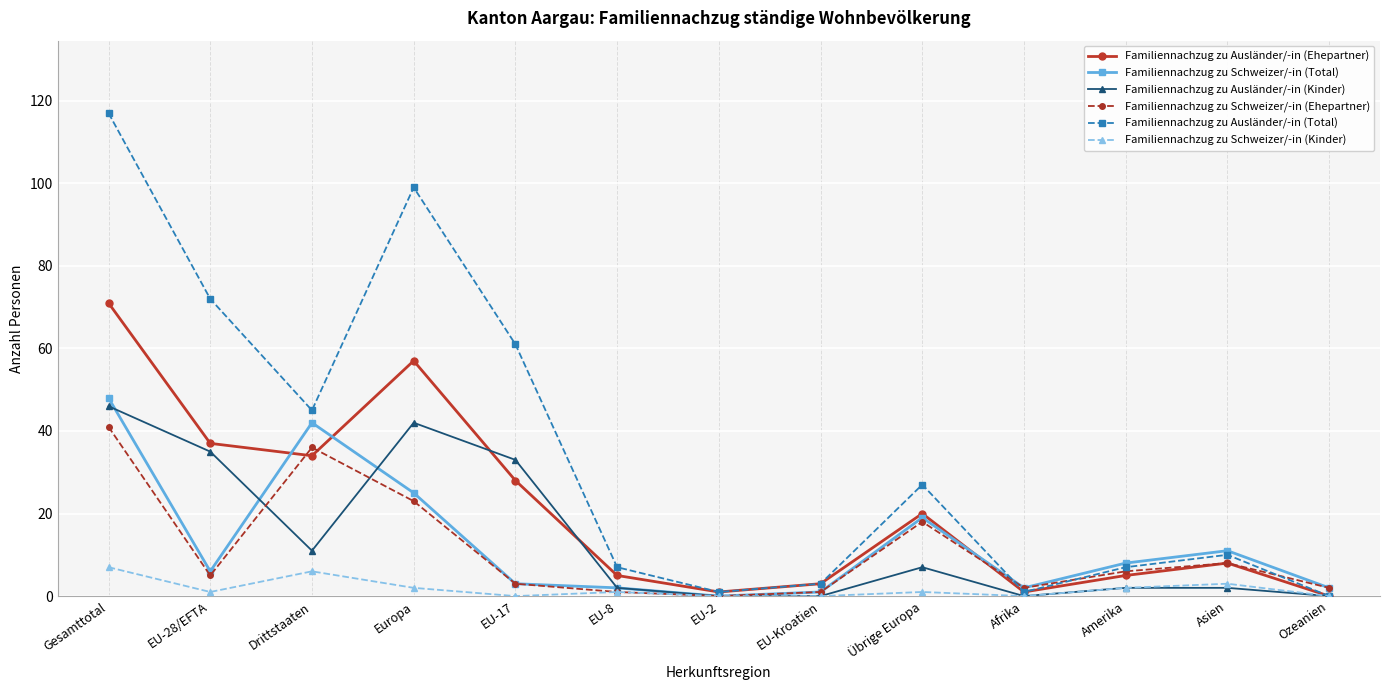

Which series has the largest total across all categories?

Familiennachzug zu Ausländer/-in (Total)